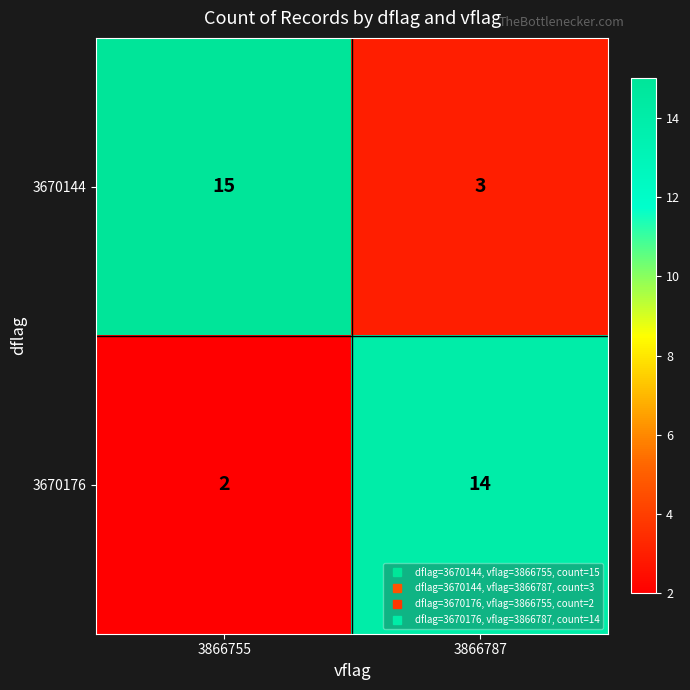

Reading left to right, what are all the values shown in this chart?

3670144: 3866755=15	3866787=3
3670176: 3866755=2	3866787=14